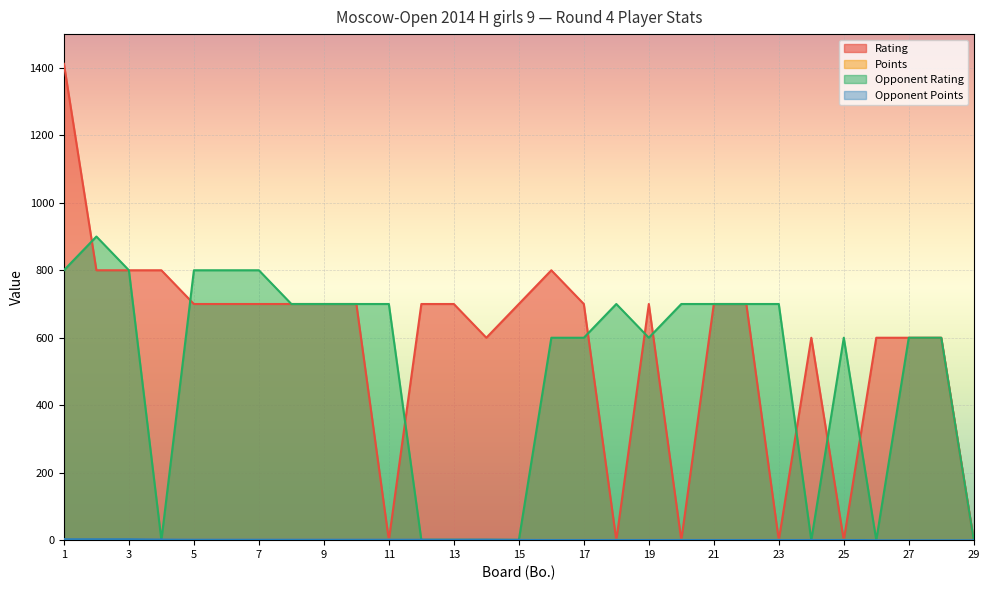

List the labels in order of Points value, smallest first.

26, 27, 28, 29, 16, 17, 18, 19, 20, 21, 22, 23, 24, 25, 14, 15, 5, 6, 7, 8, 9, 10, 11, 12, 13, 1, 2, 3, 4